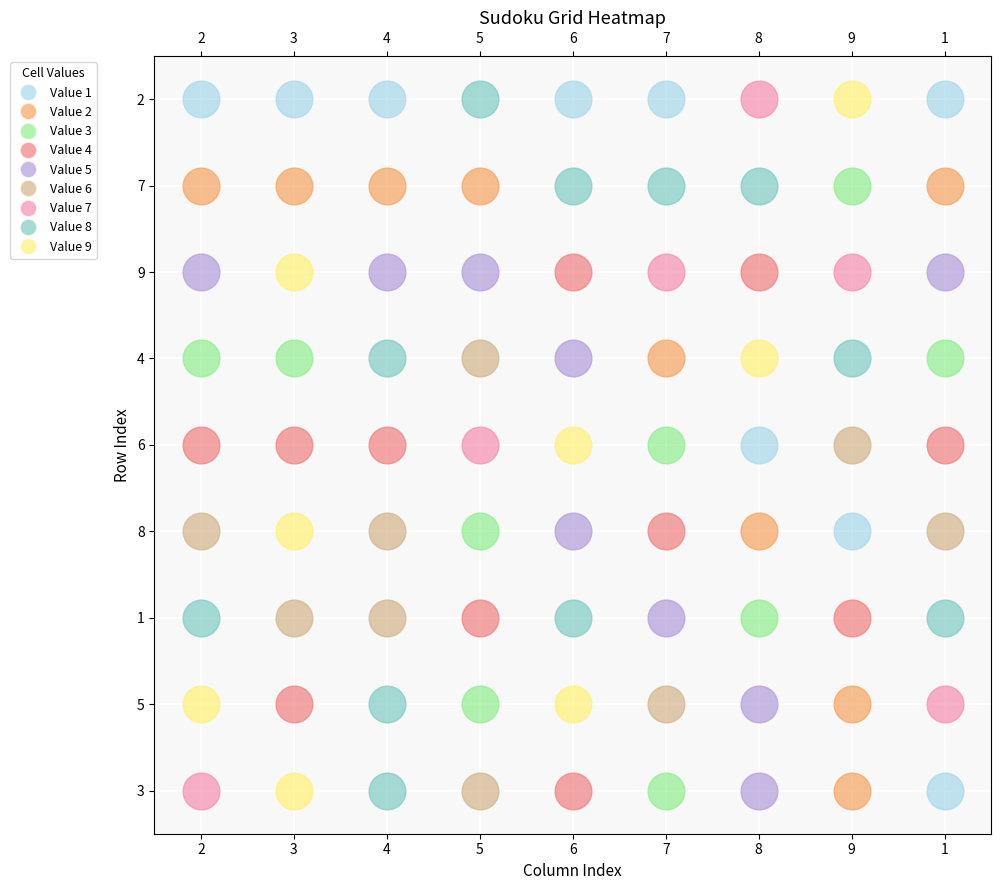

Is it true that 5 equals 3 at 1?

False